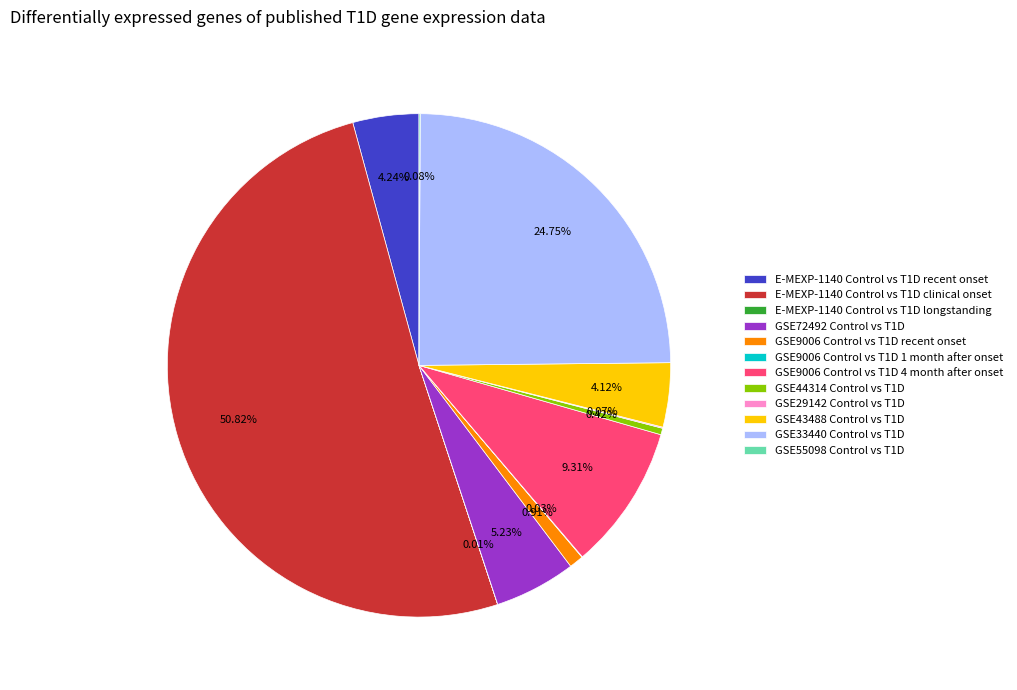

What is the majority slice?

E-MEXP-1140 Control vs T1D clinical onset